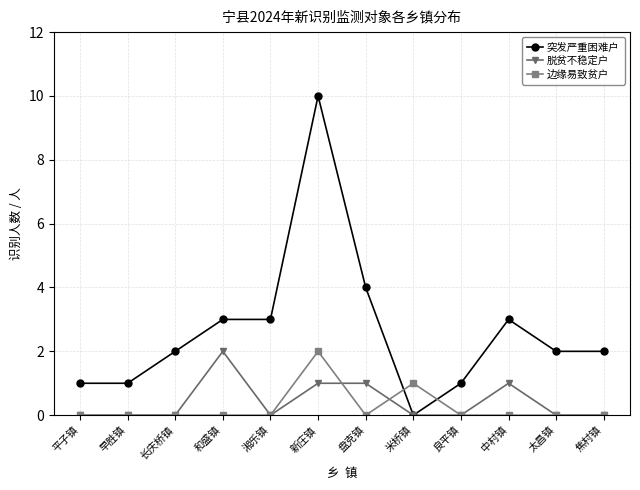

Reading right to left, transcribe all the data shown in this chart.

突发严重困难户: 2	2	3	1	0	4	10	3	3	2	1	1
脱贫不稳定户: 0	0	1	0	0	1	1	0	2	0	0	0
边缘易致贫户: 0	0	0	0	1	0	2	0	0	0	0	0